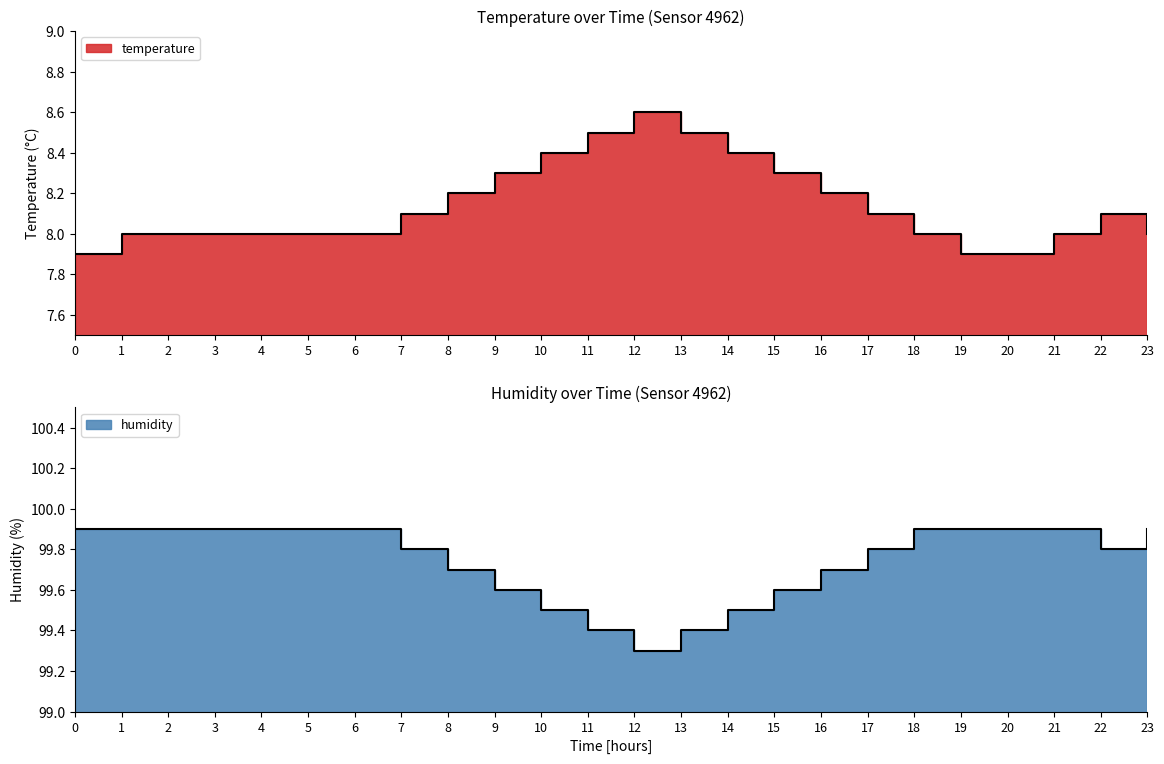

Rank the series by their average value, from lowest to highest.

temperature, humidity